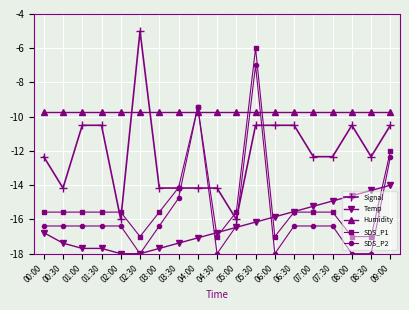

What is the label of the 13th point from the right?

03:00